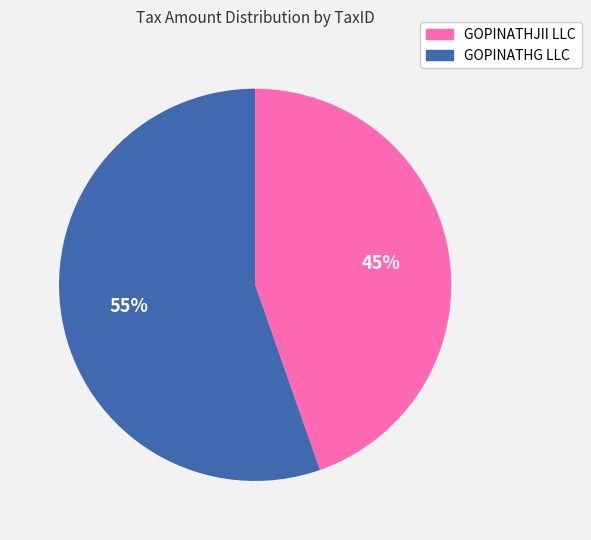

The GOPINATHG LLC slice represents 65% of the pie. True or false?

False